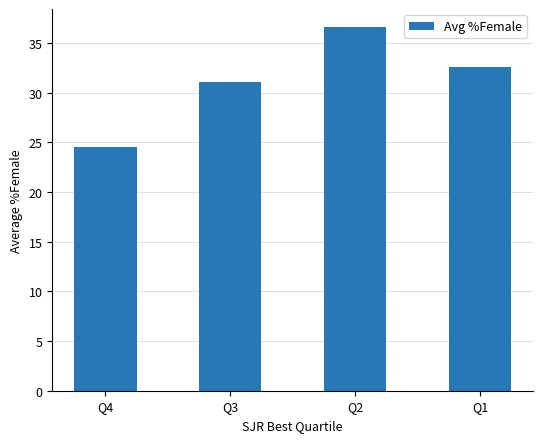

Which category has the lowest value across all series?

Q4